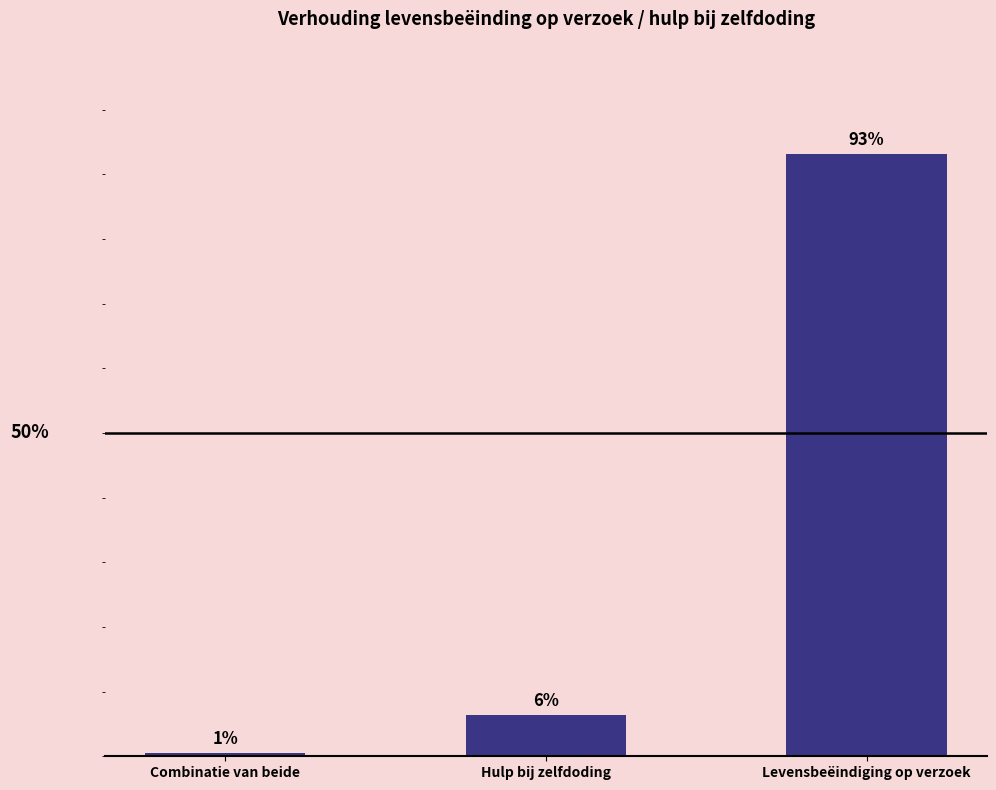

Does the chart contain any negative values?

No